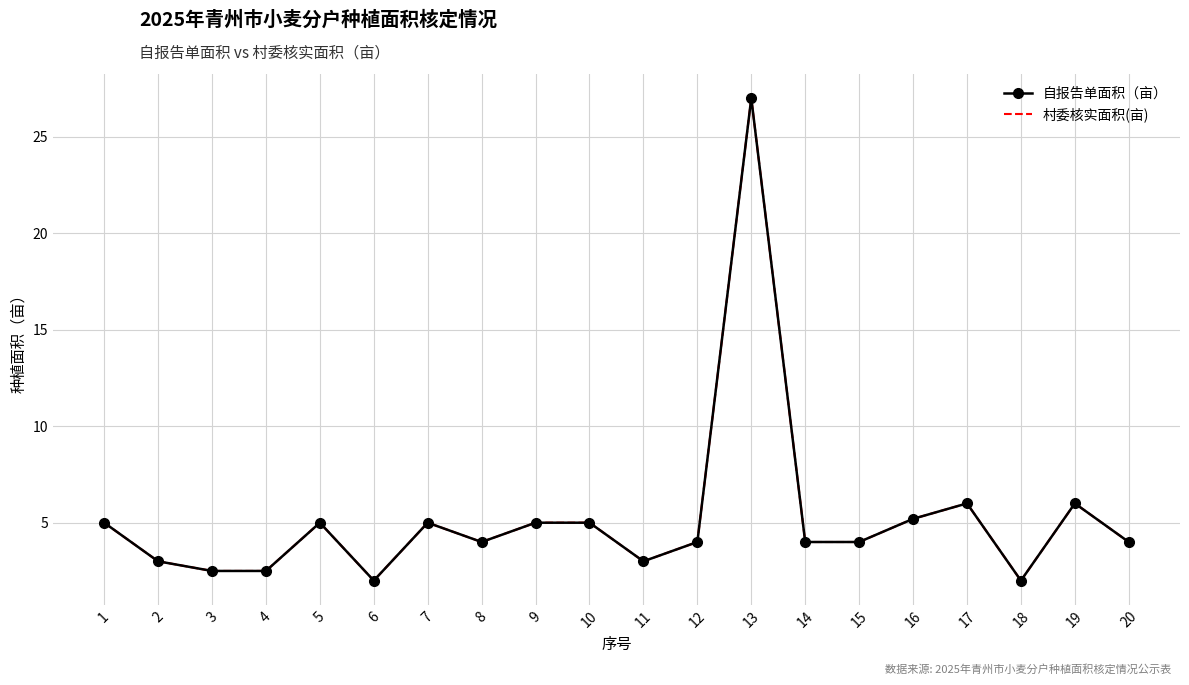

True or false: 村委核实面积(亩) has more than 1 points higher than both neighbors.

True